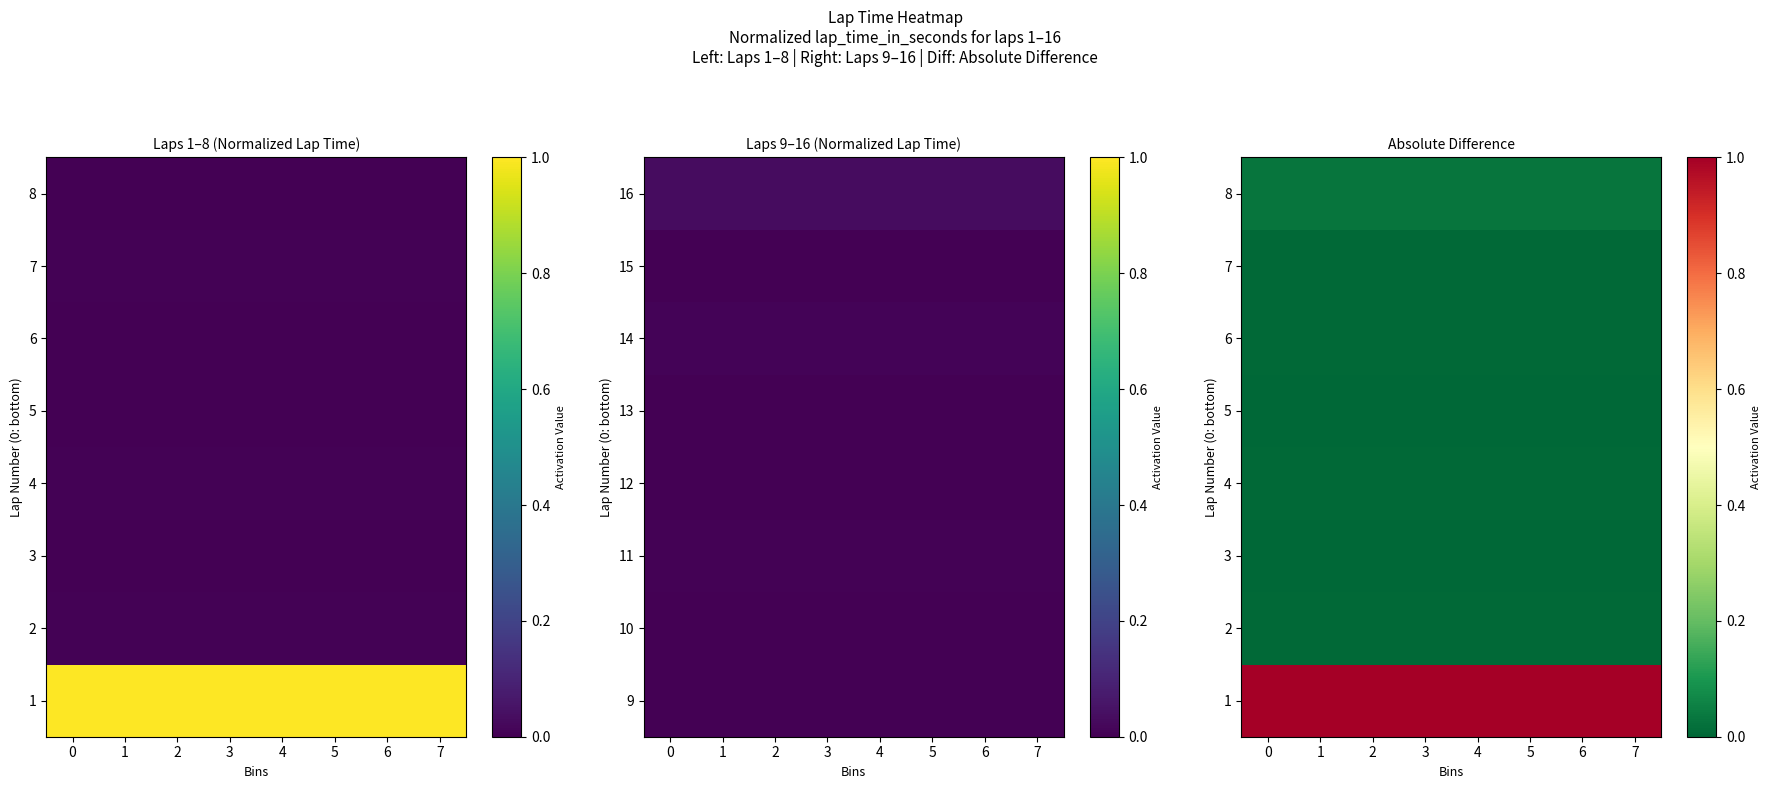

The value of 5 at 5 is 0.0. True or false?

False